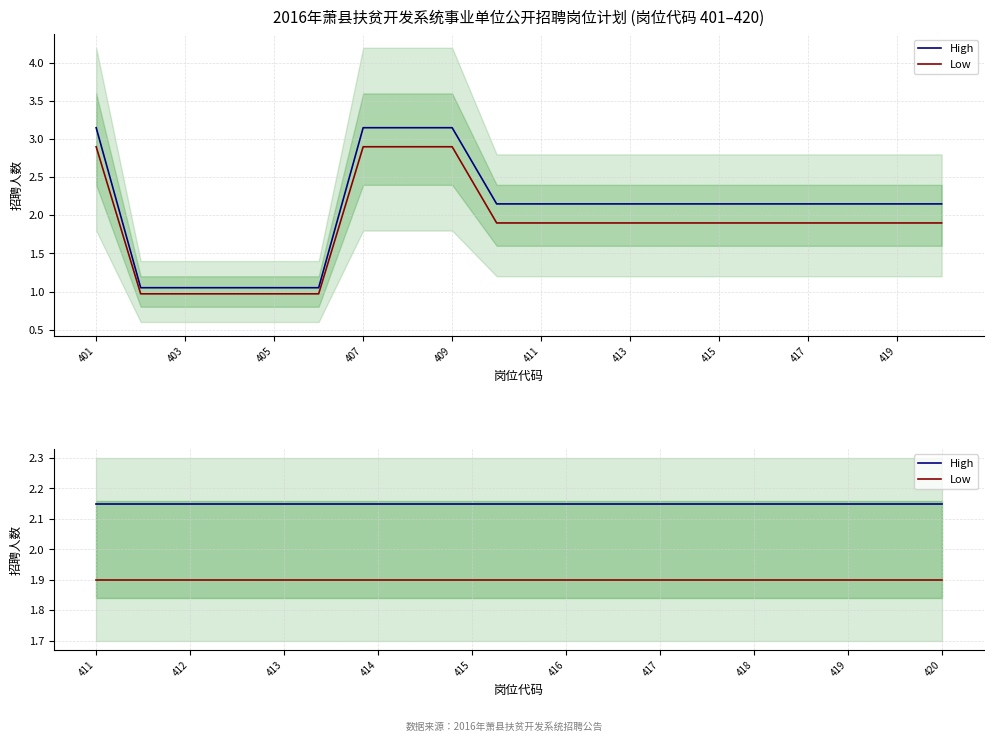

The value of Low at 419 is 1.0. True or false?

False